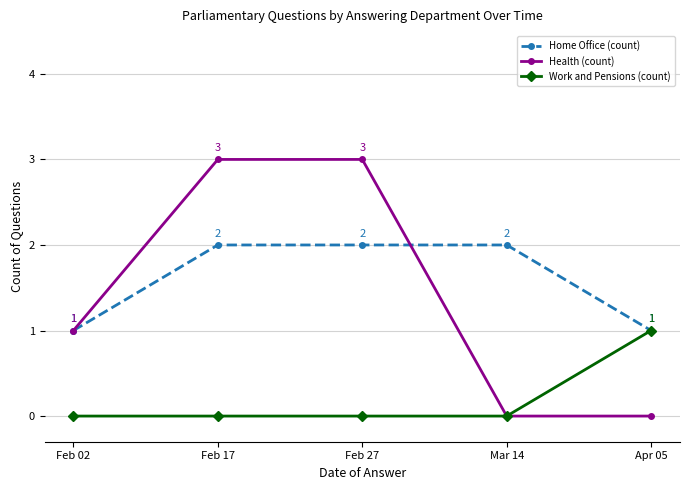

The Work and Pensions (count) series shows 0 at Mar 14. True or false?

True